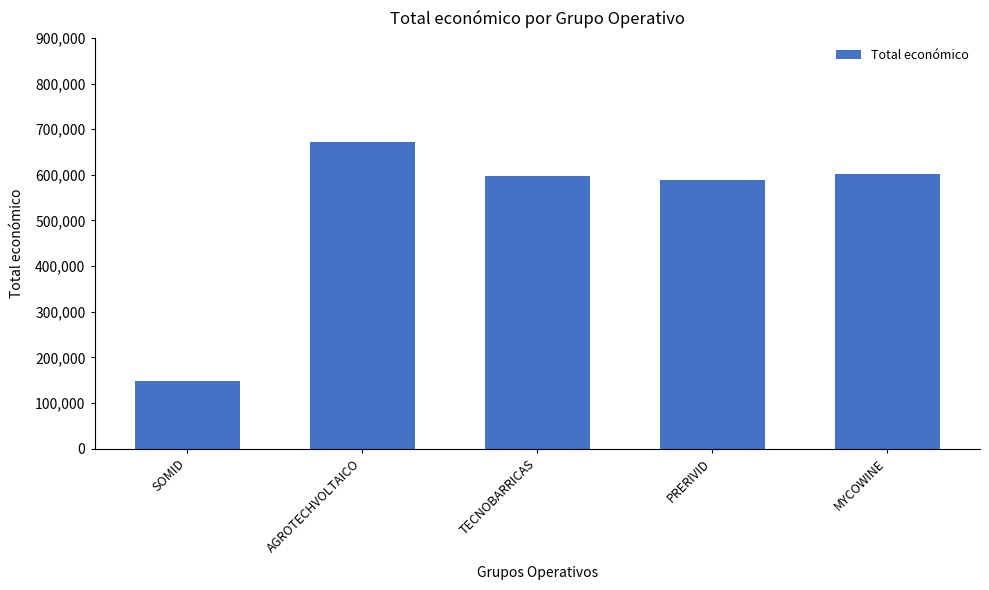

What is the sum of all values?

2609751.4